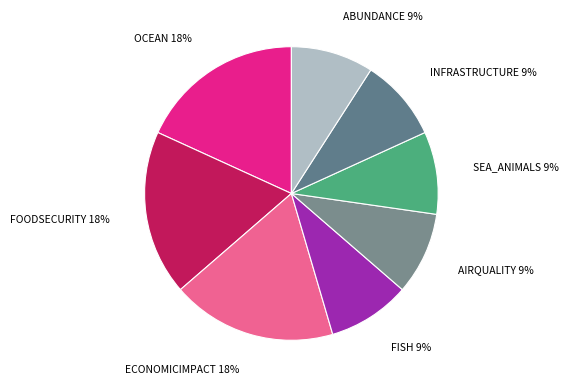

Is the sum of FOODSECURITY and ECONOMICIMPACT greater than half?

No